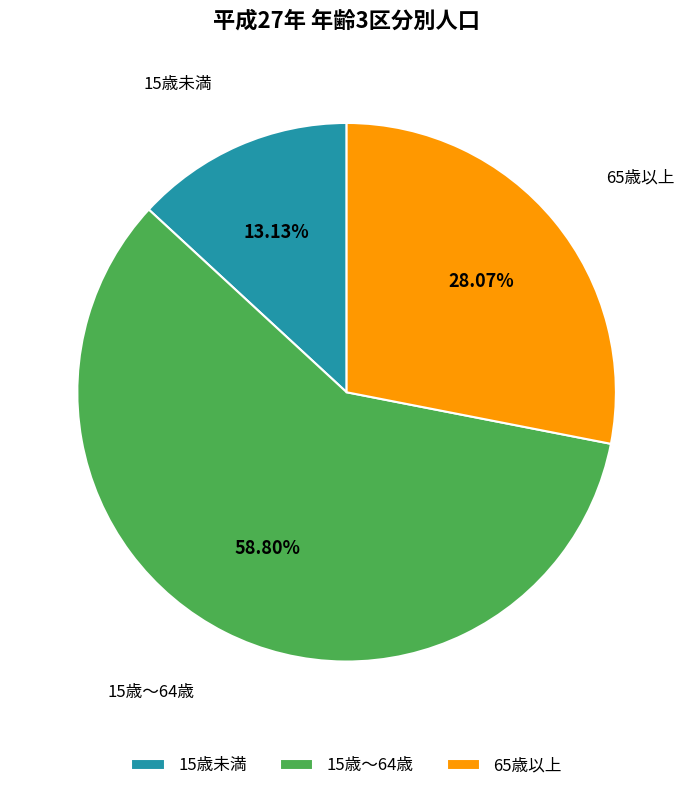

Rank the categories by value from lowest to highest.

15歳未満, 65歳以上, 15歳～64歳